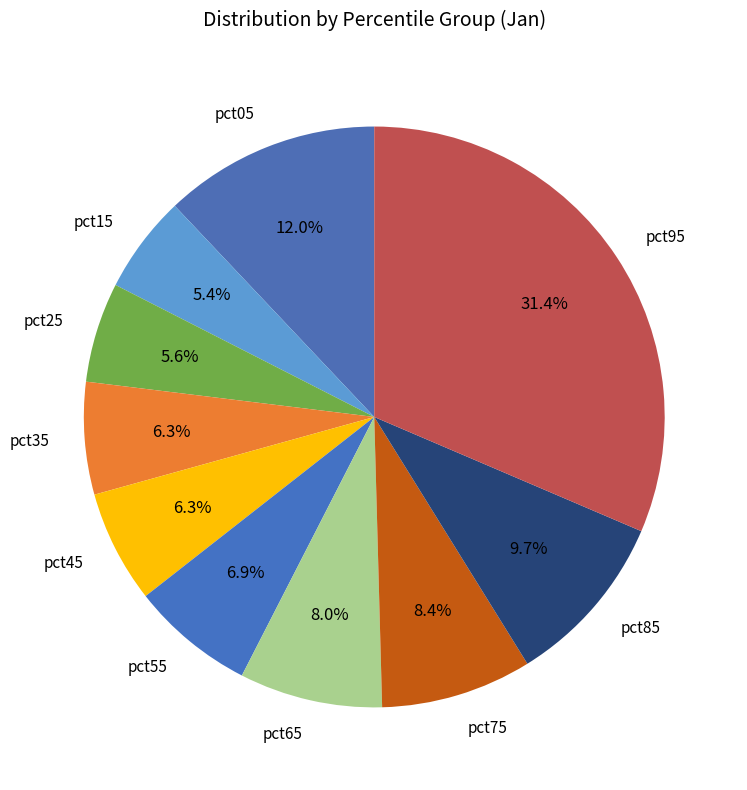

Which has a higher value, pct55 or pct65?

pct65